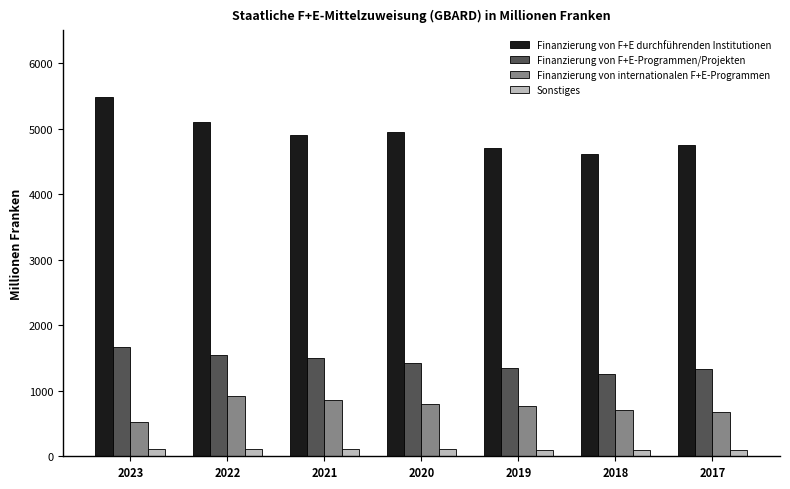

The value of Finanzierung von F+E-Programmen/Projekten at 2021 is 1044.4. True or false?

False